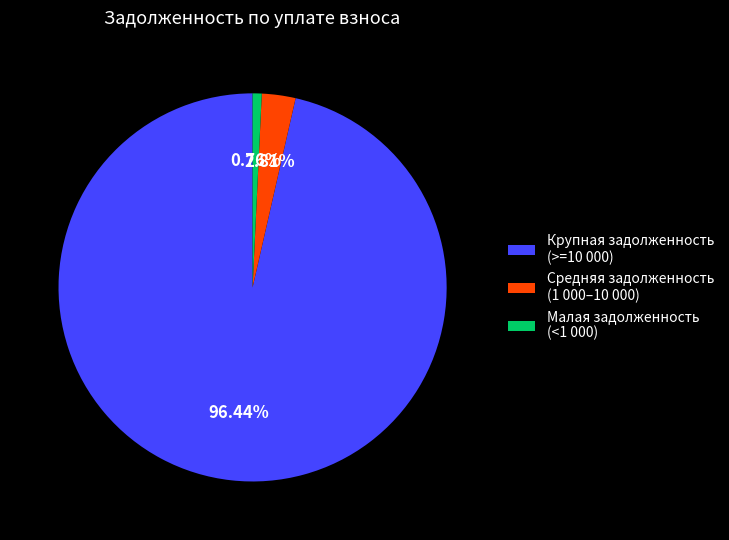

Is the sum of Средняя задолженность (1 000–10 000) and Малая задолженность (<1 000) greater than half?

No